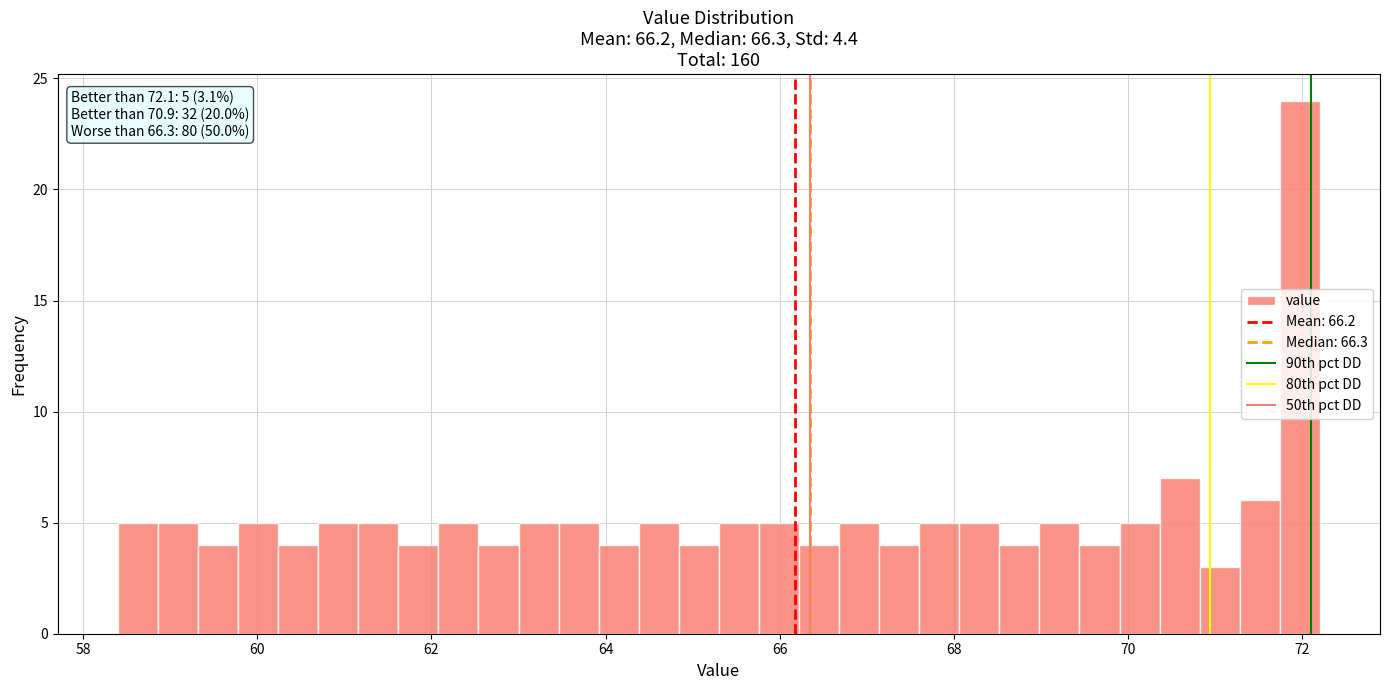

Around what value on the x-axis is the tallest bar? Give the approximate position of its centre, as read against the axis.

72.0